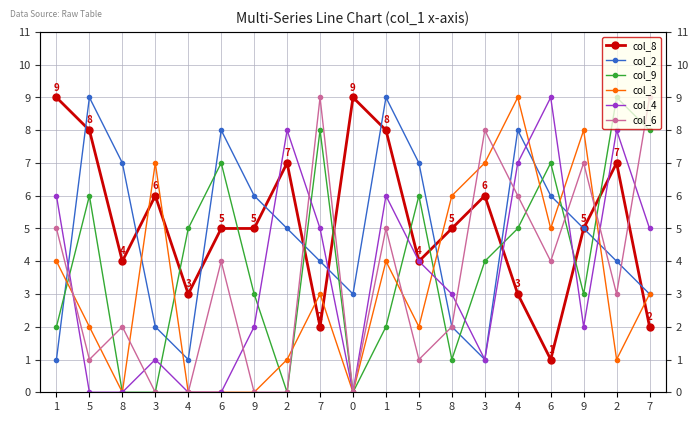

Reading right to left, what are all the values shown in this chart?

col_8: 7=2	2=7	9=5	6=1	4=3	3=6	8=5	5=4	1=8	0=9	7=2	2=7	9=5	6=5	4=3	3=6	8=4	5=8	1=9
col_2: 7=3	2=4	9=5	6=6	4=8	3=1	8=2	5=7	1=9	0=3	7=4	2=5	9=6	6=8	4=1	3=2	8=7	5=9	1=1
col_9: 7=8	2=9	9=3	6=7	4=5	3=4	8=1	5=6	1=2	0=0	7=8	2=0	9=3	6=7	4=5	3=0	8=0	5=6	1=2
col_3: 7=3	2=1	9=8	6=5	4=9	3=7	8=6	5=2	1=4	0=0	7=3	2=1	9=0	6=0	4=0	3=7	8=0	5=2	1=4
col_4: 7=5	2=8	9=2	6=9	4=7	3=1	8=3	5=4	1=6	0=0	7=5	2=8	9=2	6=0	4=0	3=1	8=0	5=0	1=6
col_6: 7=9	2=3	9=7	6=4	4=6	3=8	8=2	5=1	1=5	0=0	7=9	2=0	9=0	6=4	4=0	3=0	8=2	5=1	1=5